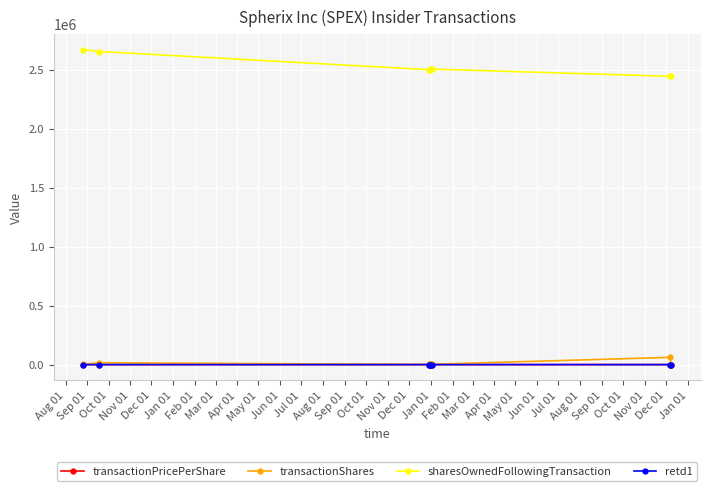

What position from the left is Aug 01?

1